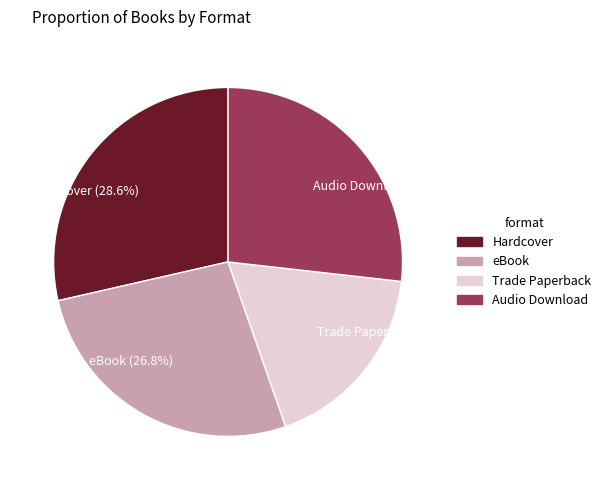

What is the largest slice in the pie chart?

Hardcover